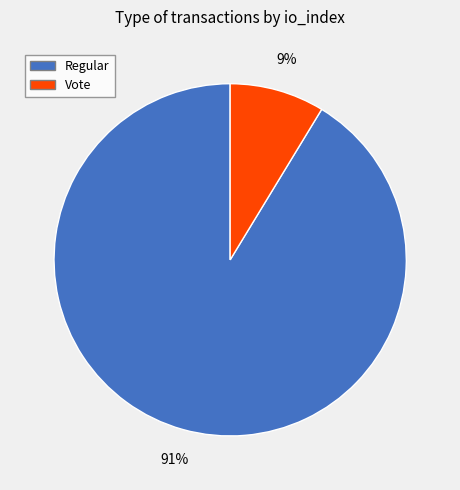

Rank the categories by value from highest to lowest.

Regular, Vote